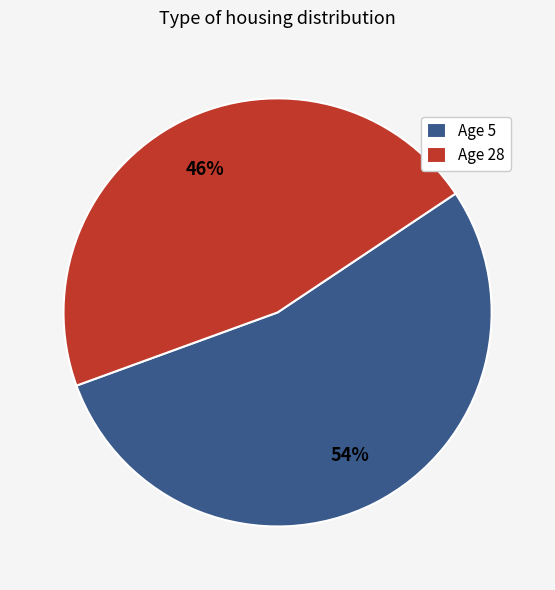

Is the sum of Age 5 and Age 28 greater than half?

Yes